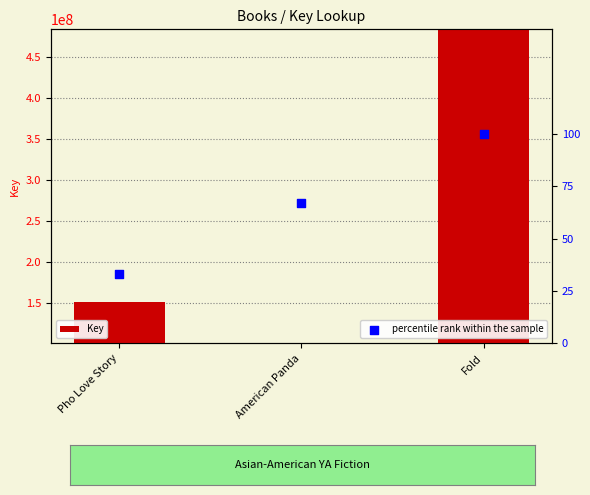

What are all the series names shown in the legend?

Key, percentile rank within the sample